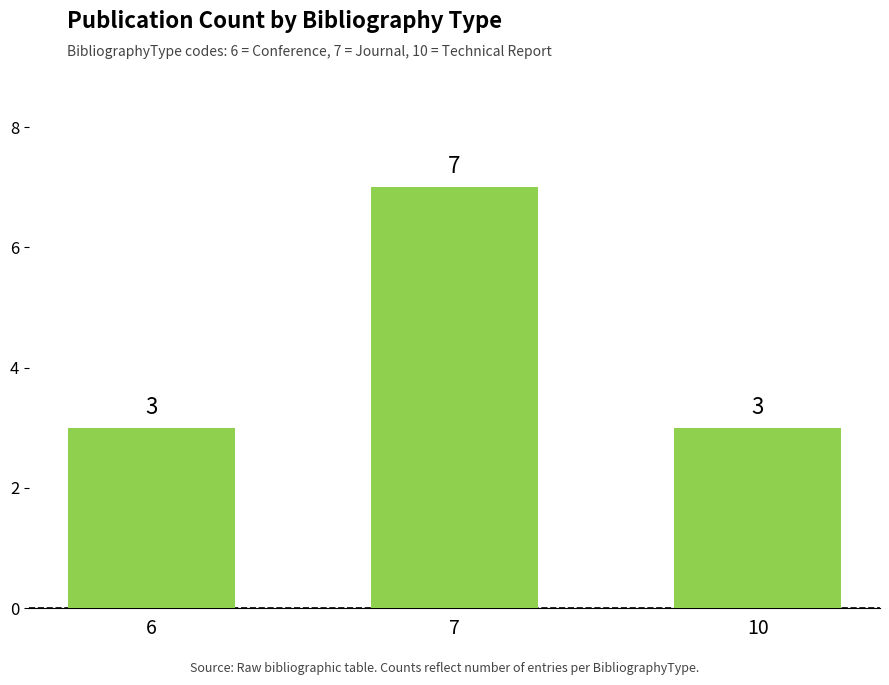

What is the average value?

4